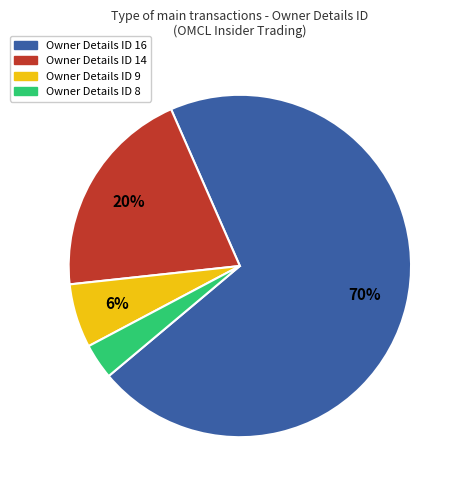

Count the number of slices in the pie.

4